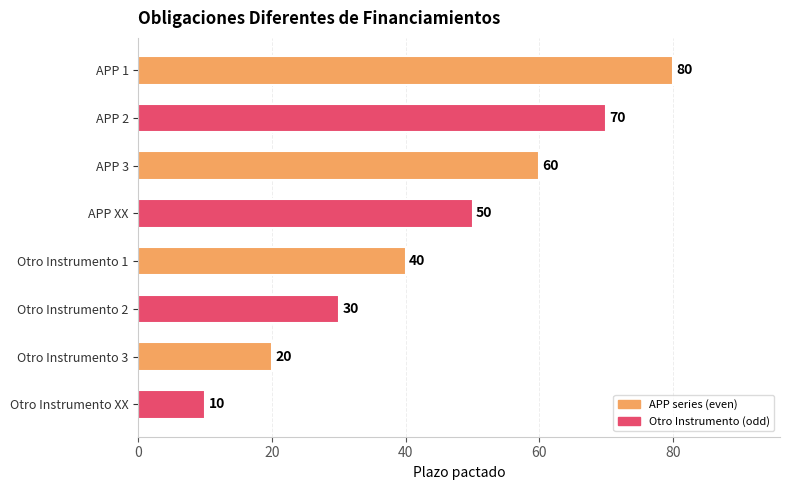

What is the sum of all values?

360